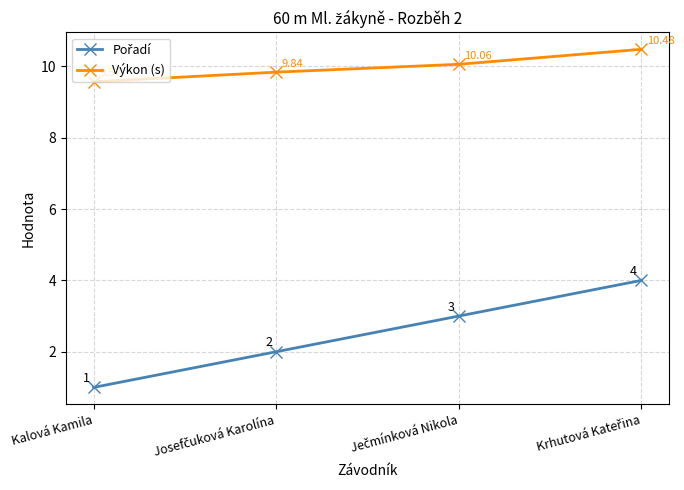

What is the label of the 1st point from the left?

Kalová Kamila